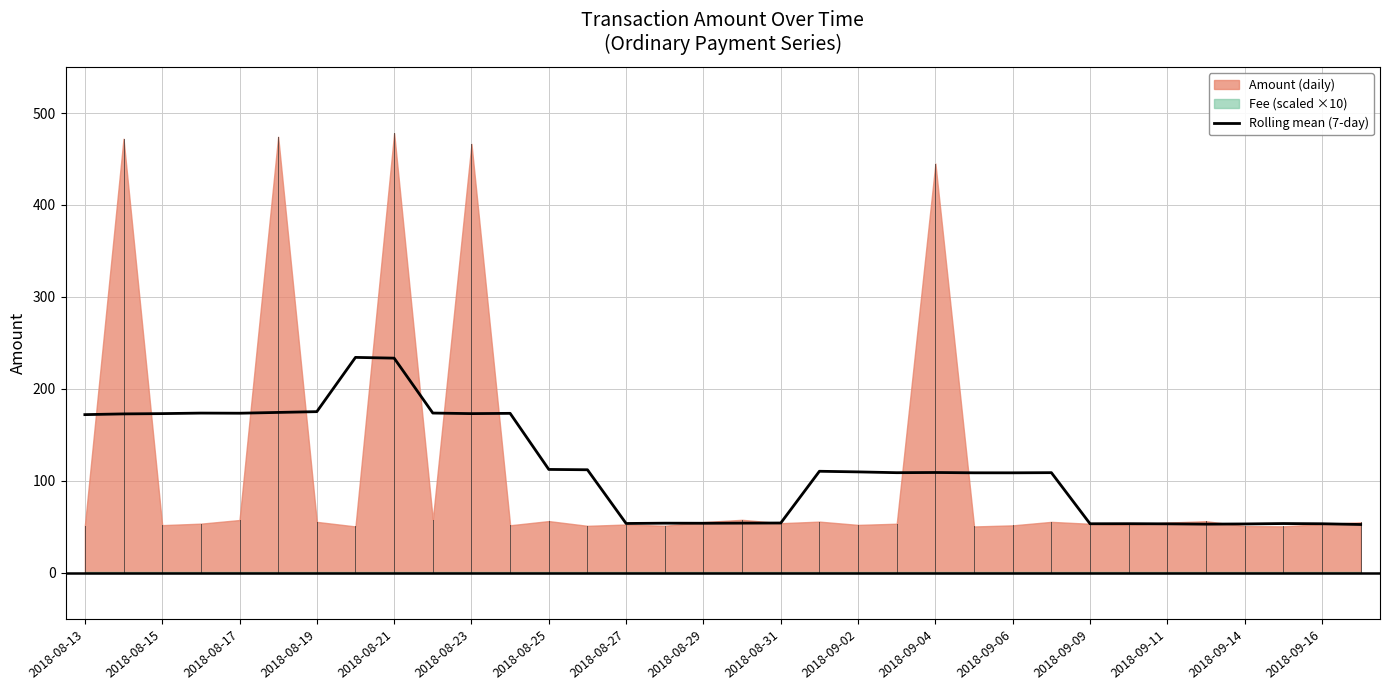

What is the minimum value for Rolling mean (7-day)?

52.5